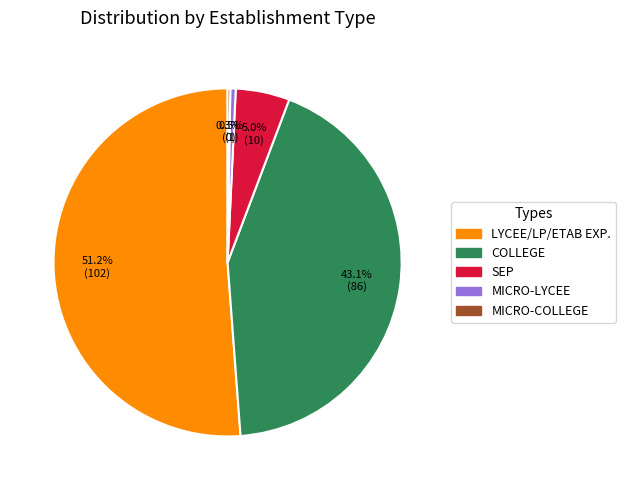

To the nearest percent, what percentage of the pie is COLLEGE?

43%